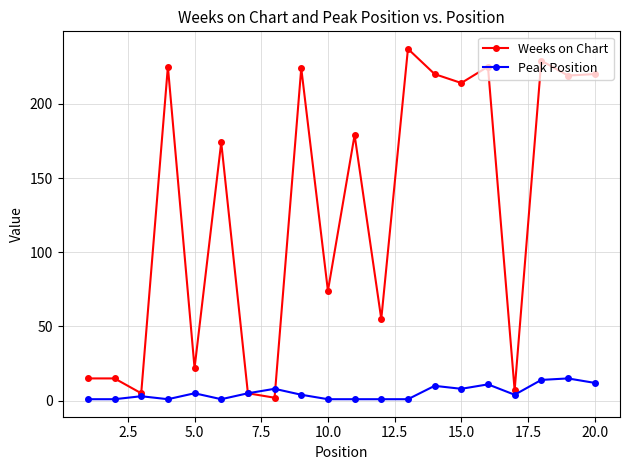

What is the average value of the Weeks on Chart series?

128